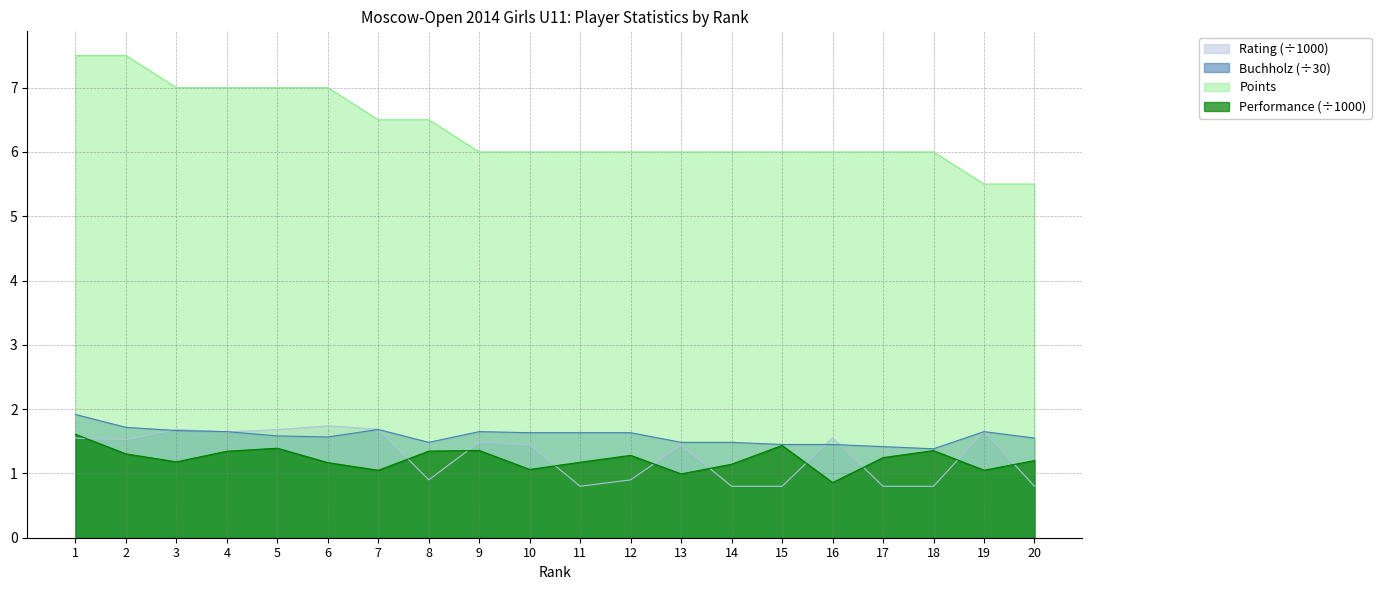

The Rating series shows 1.4 at 10. True or false?

True